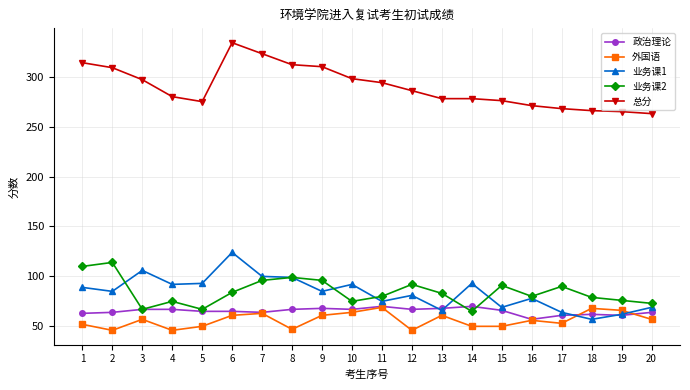

Which series has the largest range (max minus min)?

总分